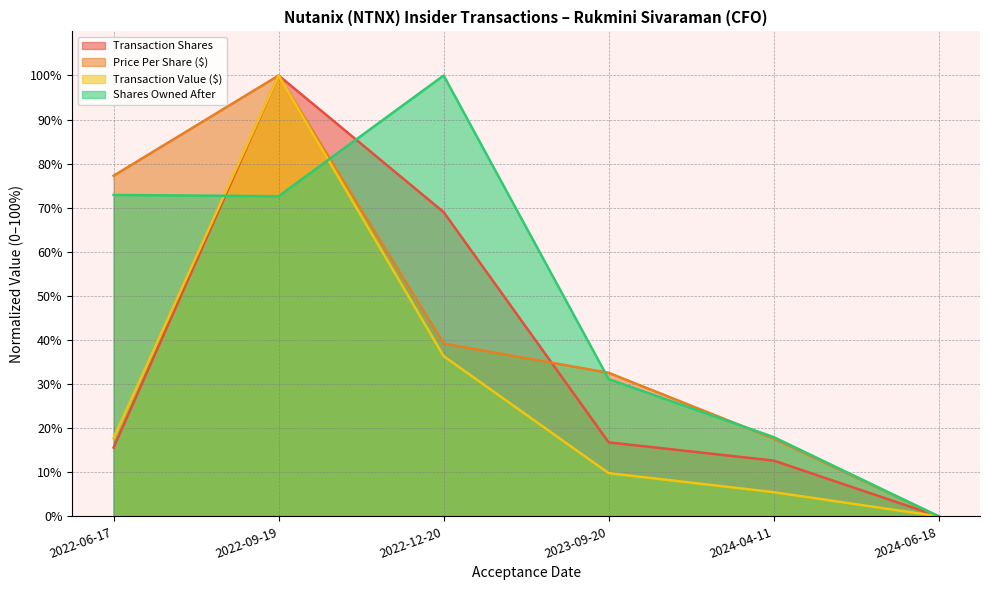

What is the sum of the transactionShares values at 2022-06-17 and 2023-09-20?

32.4